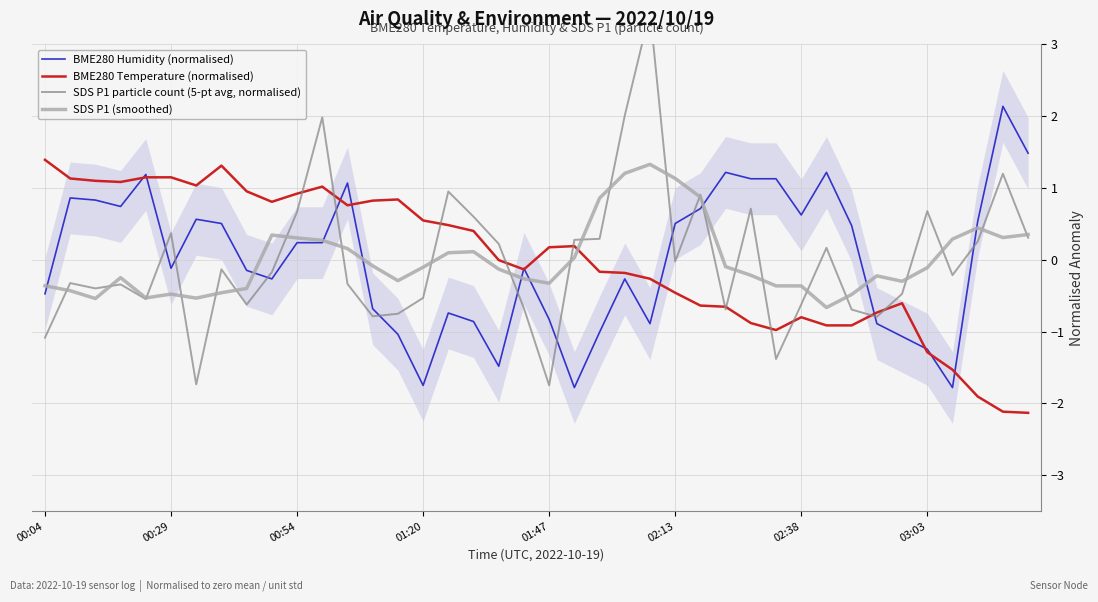

The SDS P1 particle count (5-pt avg, normalised) series shows 1.7 at 38. True or false?

False